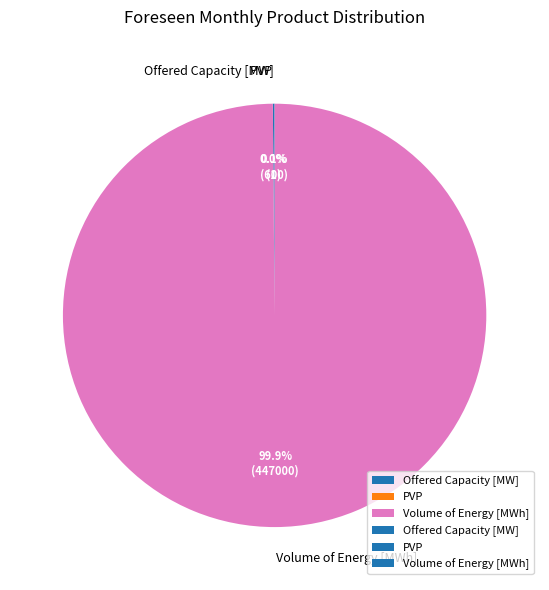

What percentage is NOT represented by Volume of Energy [MWh]?

0.1%